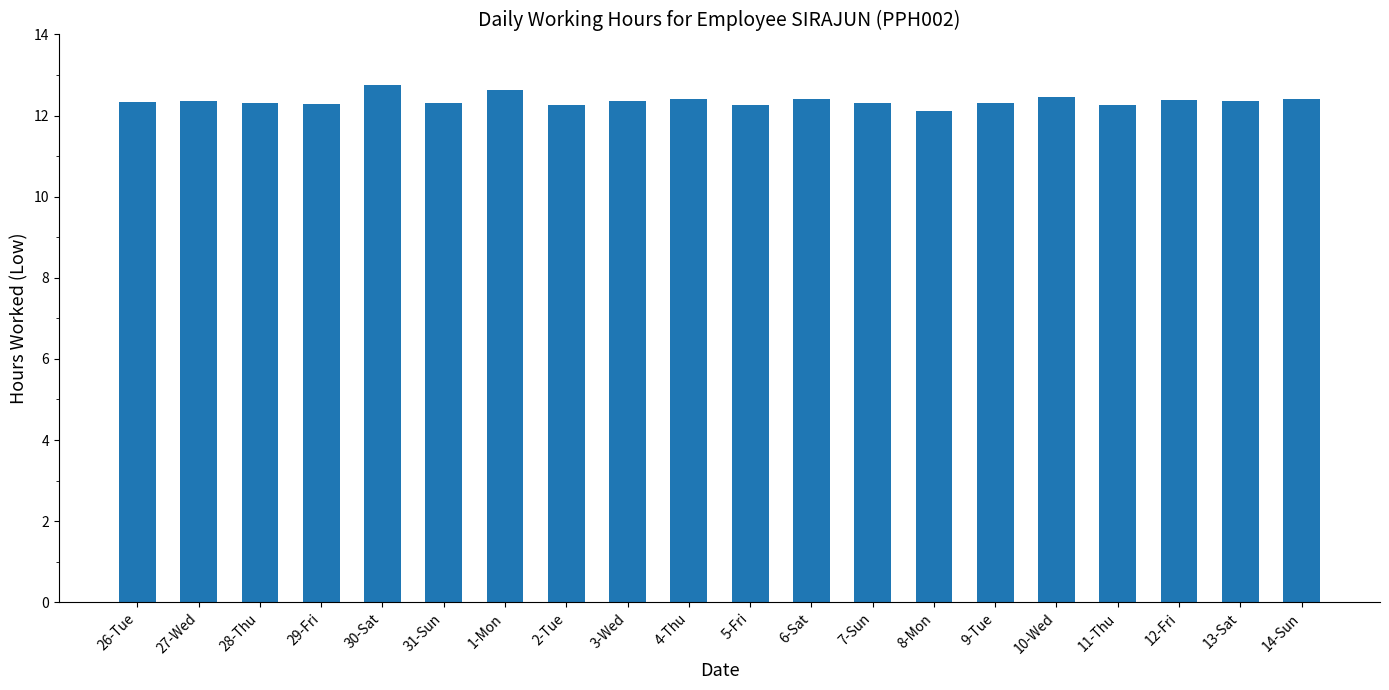

What is the smallest value displayed?

12.1